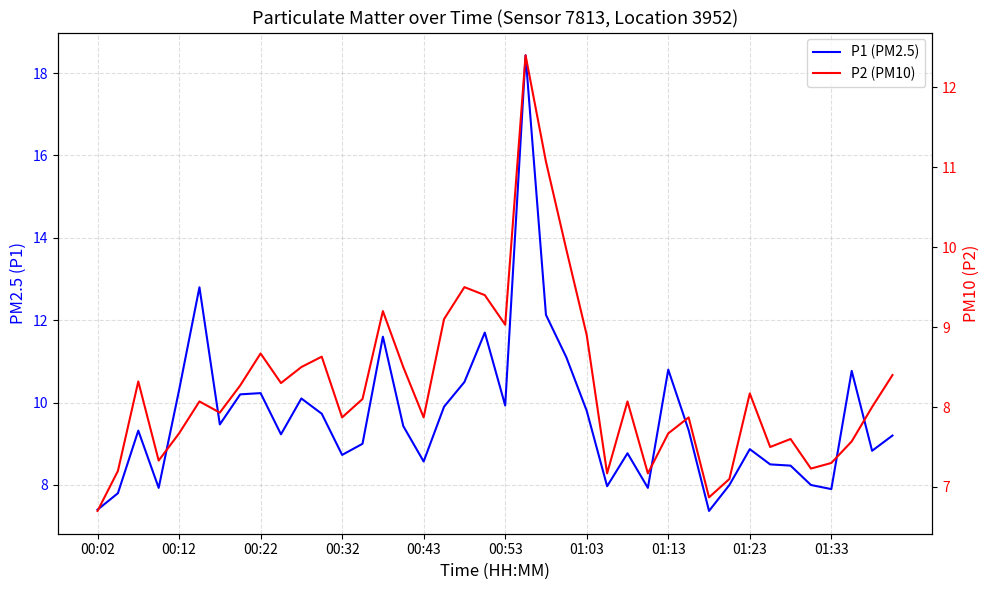

What is the spread (max minus min) of values at 17?

0.8